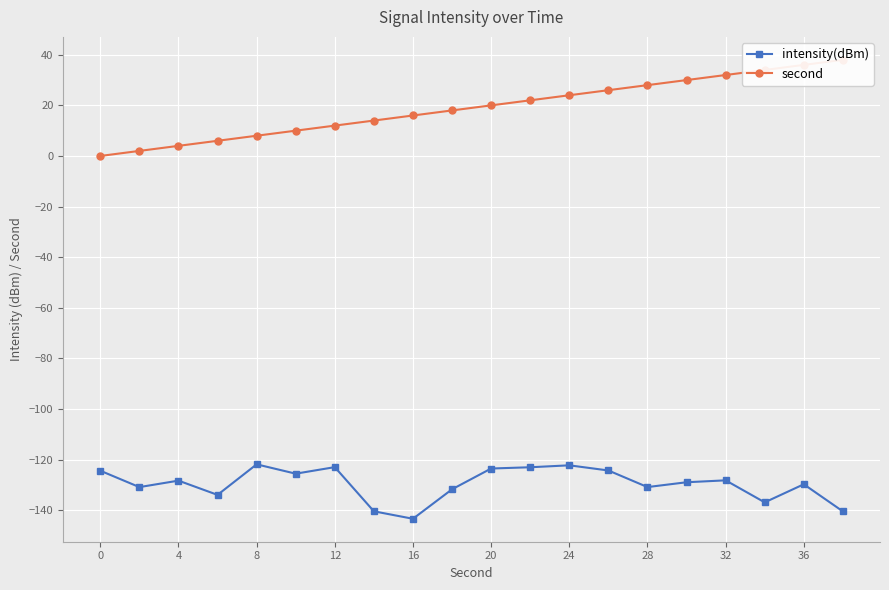

Reading left to right, what are all the values shown in this chart?

intensity(dBm): -124.4	-130.9	-128.3	-134.0	-121.9	-125.6	-123.0	-140.5	-143.4	-131.8	-123.5	-123.0	-122.3	-124.3	-130.9	-129.0	-128.2	-136.9	-129.8	-140.5
second: 0.0	2.0	4.0	6.0	8.0	10.0	12.0	14.0	16.0	18.0	20.0	22.0	24.0	26.0	28.0	30.0	32.0	34.0	36.0	38.0